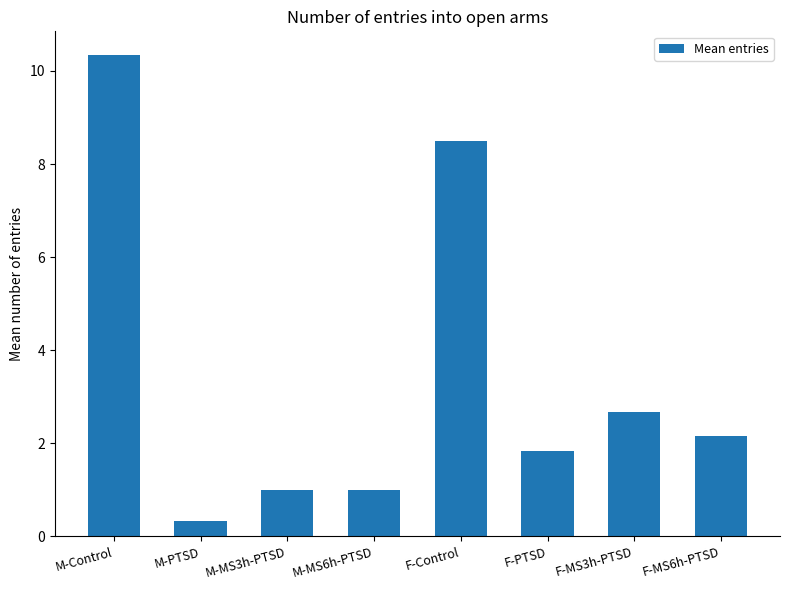

What is the maximum value shown in the chart?

10.3